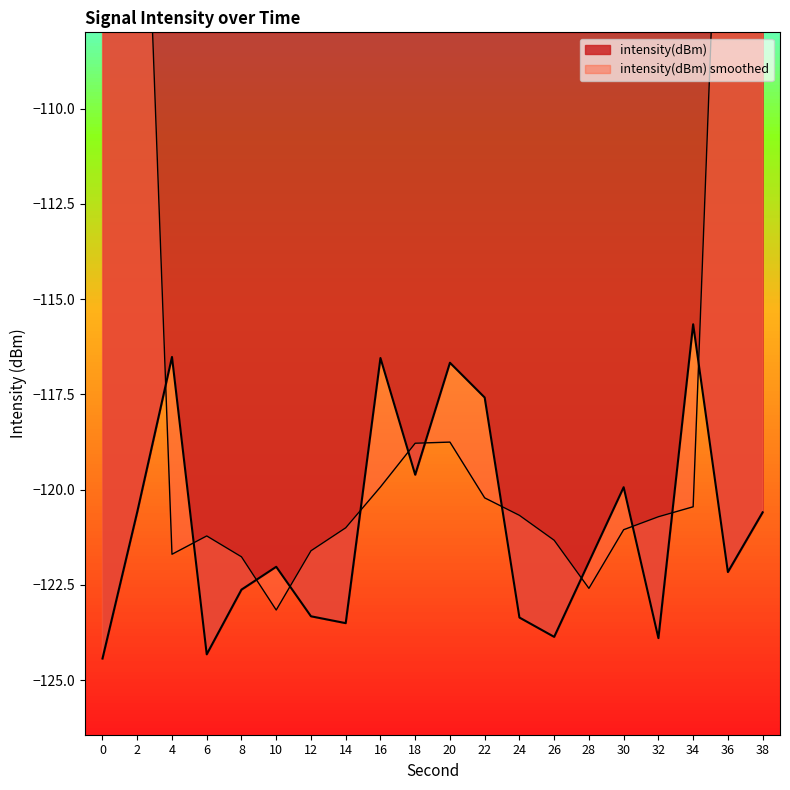

What is the average value?

-121.0